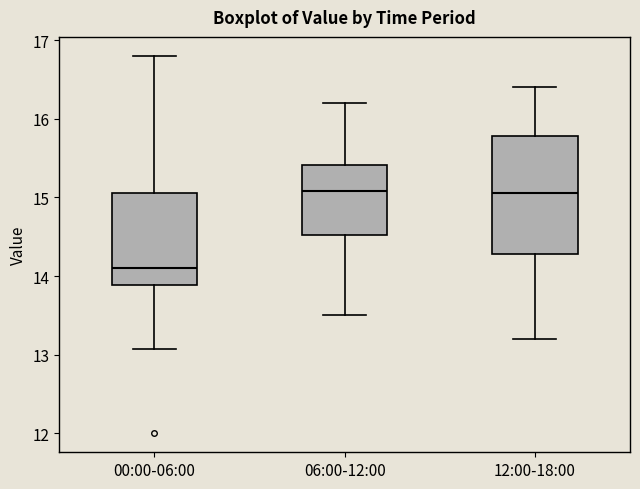

Reading left to right, read every box against the y-axis: the position of its median line, the range the box covers, and the ends of its whiskers. The values are not printed on the chart, so give them approximately, as read against the axis.

00:00-06:00: median 14.1, box 13.9 to 15.1, whiskers 13.1 to 16.8
06:00-12:00: median 15.1, box 14.5 to 15.4, whiskers 13.5 to 16.2
12:00-18:00: median 15.1, box 14.3 to 15.8, whiskers 13.2 to 16.4